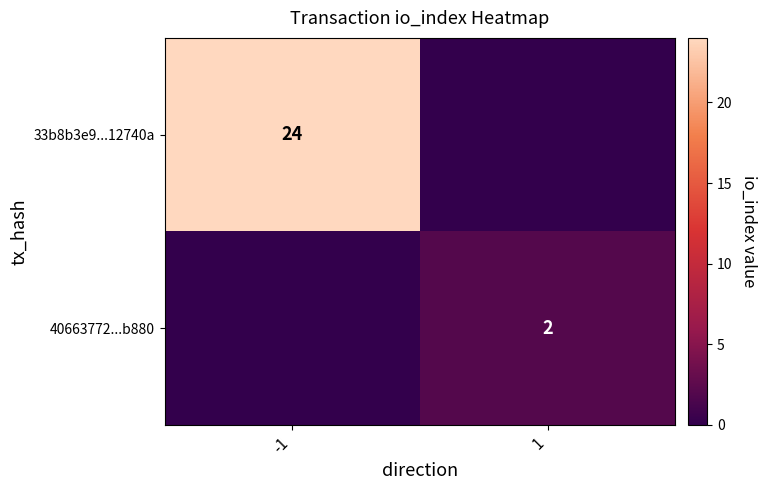

Is it true that 33b8b3e9...12740a equals 8 at -1?

False